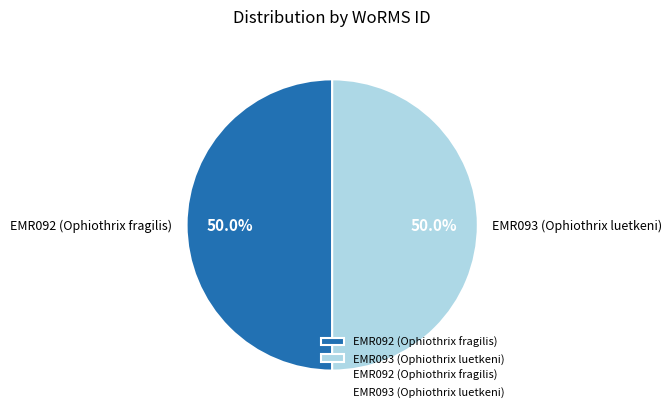

What is the ratio of the value at EMR092 (Ophiothrix fragilis) to the value at EMR093 (Ophiothrix luetkeni)?

1.0